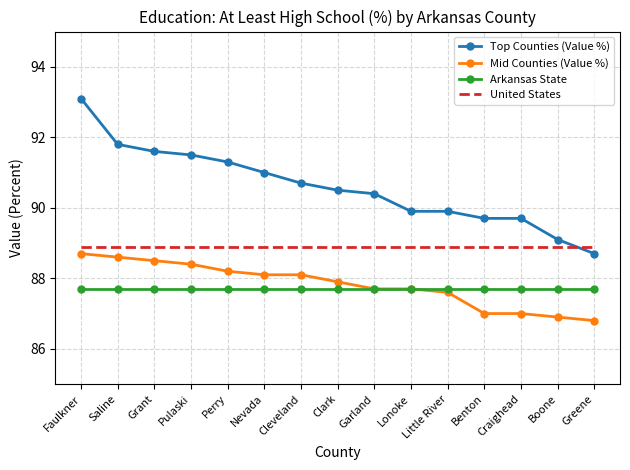

True or false: Arkansas State and Top Counties (Value %) intersect in this chart.

False